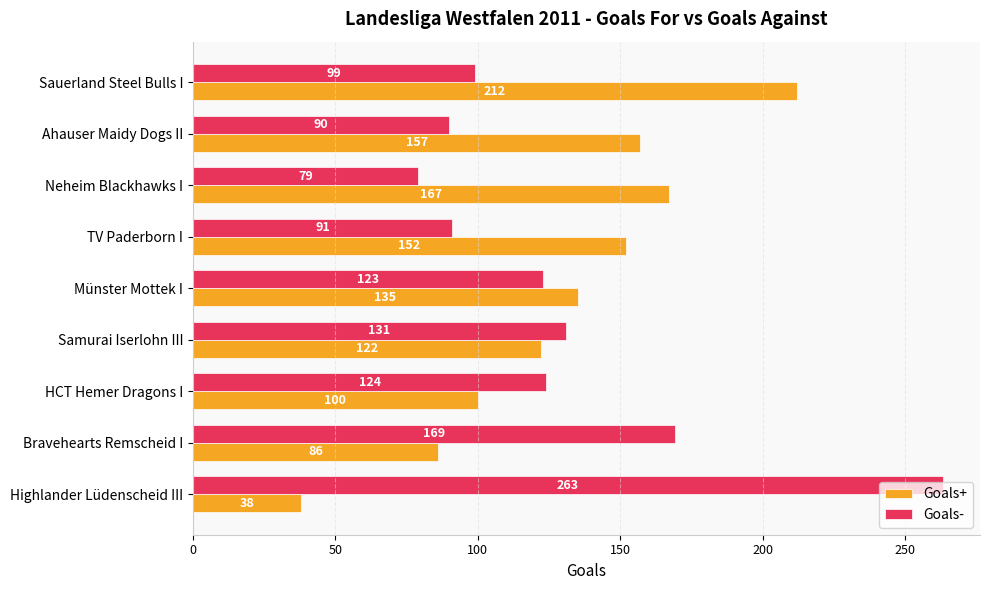

Is the value of Goals- at HCT Hemer Dragons I greater than the value of Goals+ at HCT Hemer Dragons I?

Yes